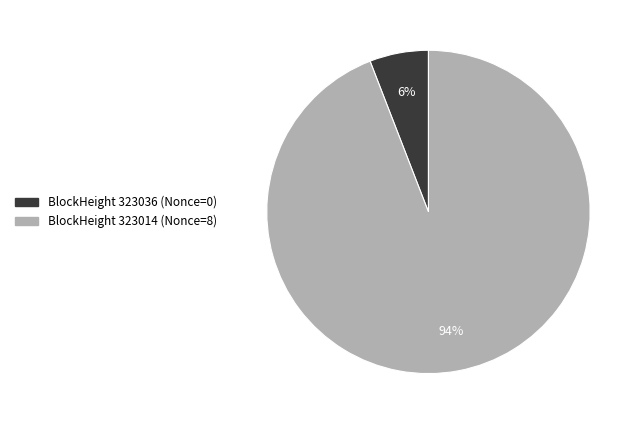

To the nearest percent, what is the average slice percentage?

50%